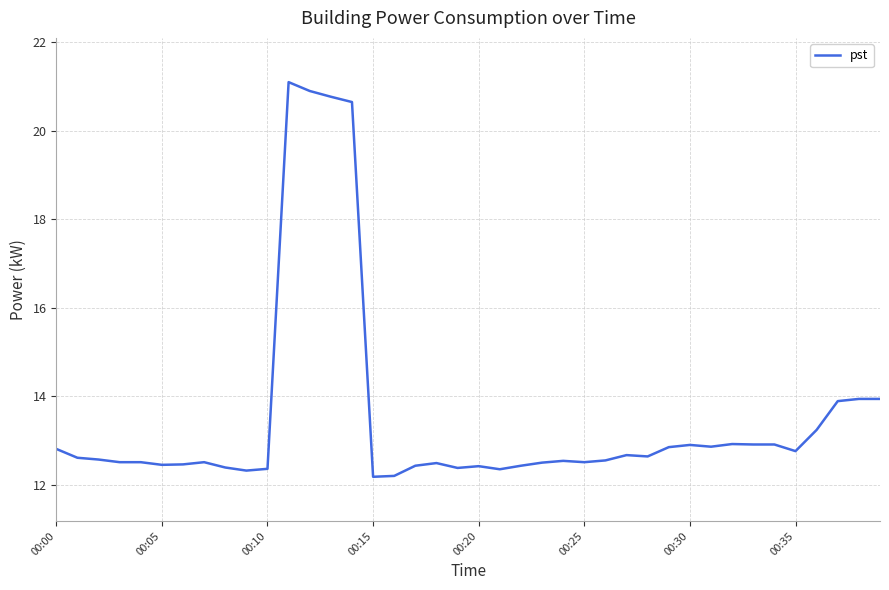

Is this an area chart (filled region under the line)?

No